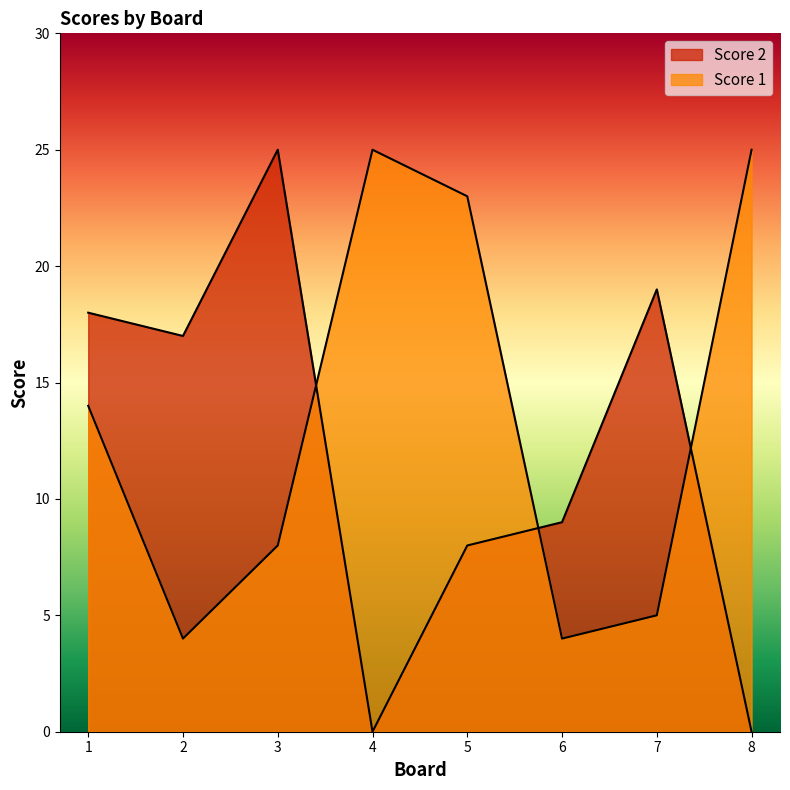

The Score 2 series shows -17 at 8. True or false?

False